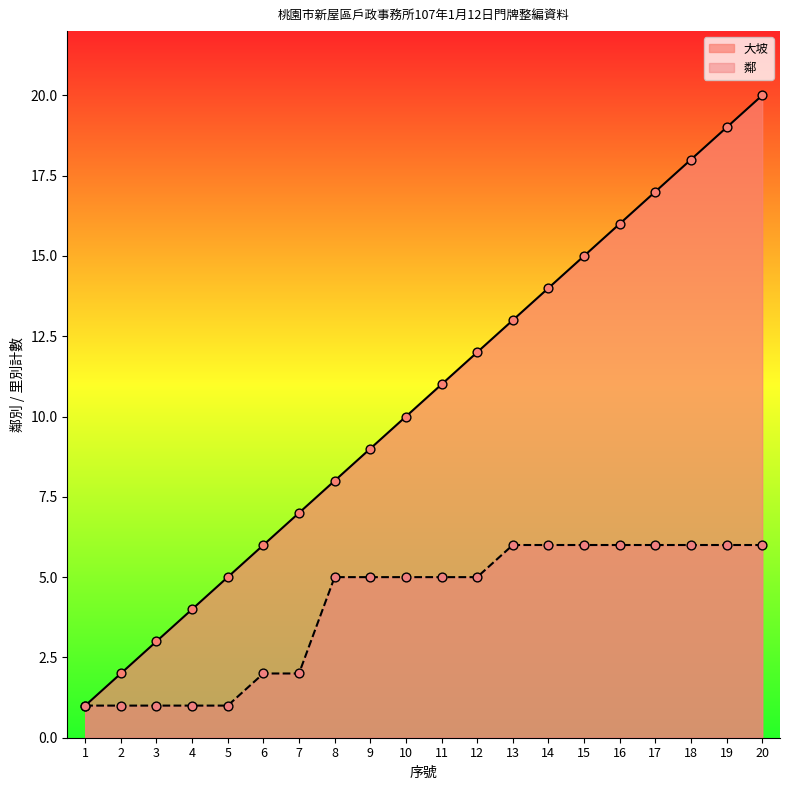

Which series contains the lowest Y value?

大坡